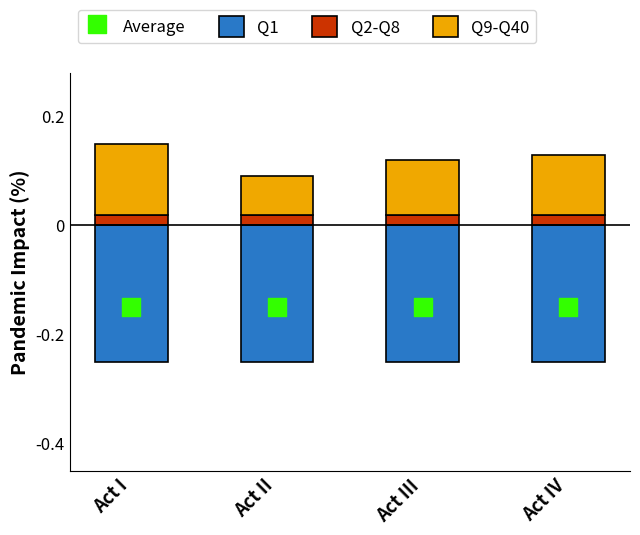

Which series contains the highest Y value?

Q9-Q40